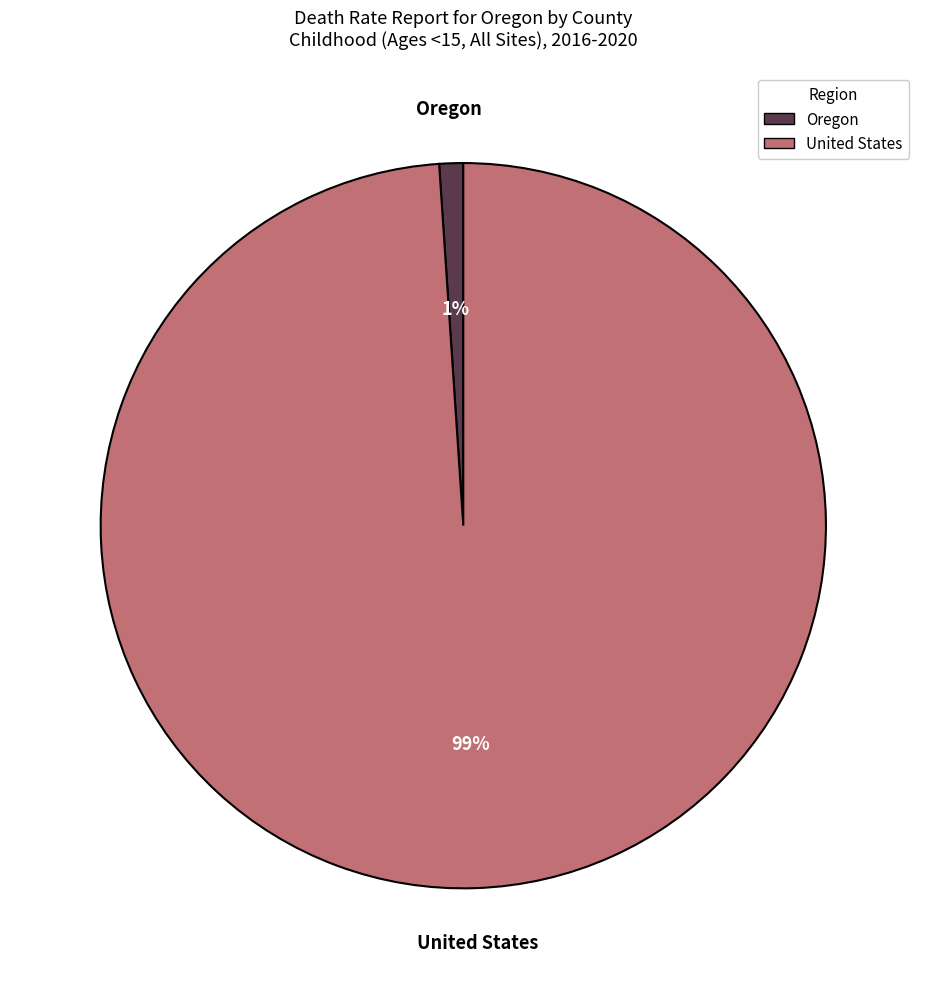

Between United States and Oregon, which is larger?

United States